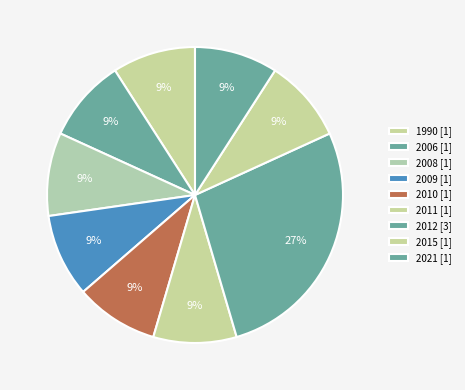

Count the number of slices in the pie.

9